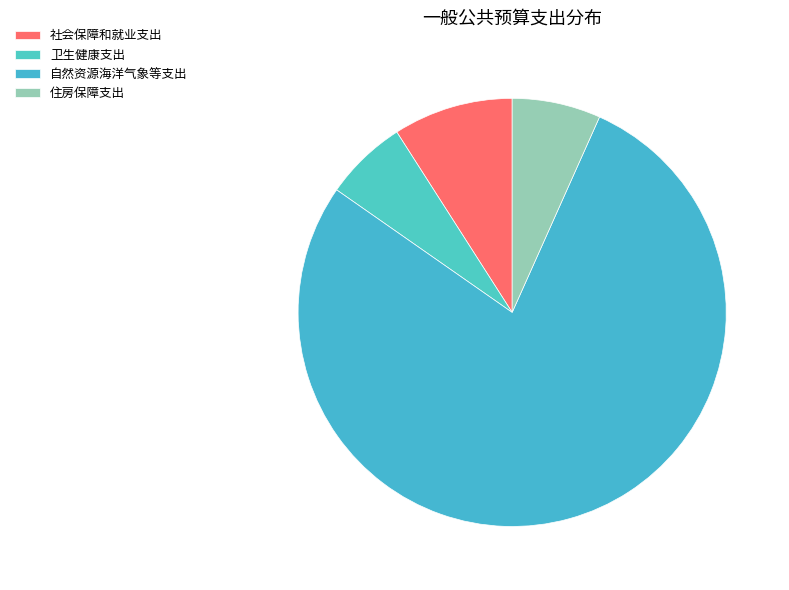

What portion of the pie excludes 卫生健康支出?

93.8%